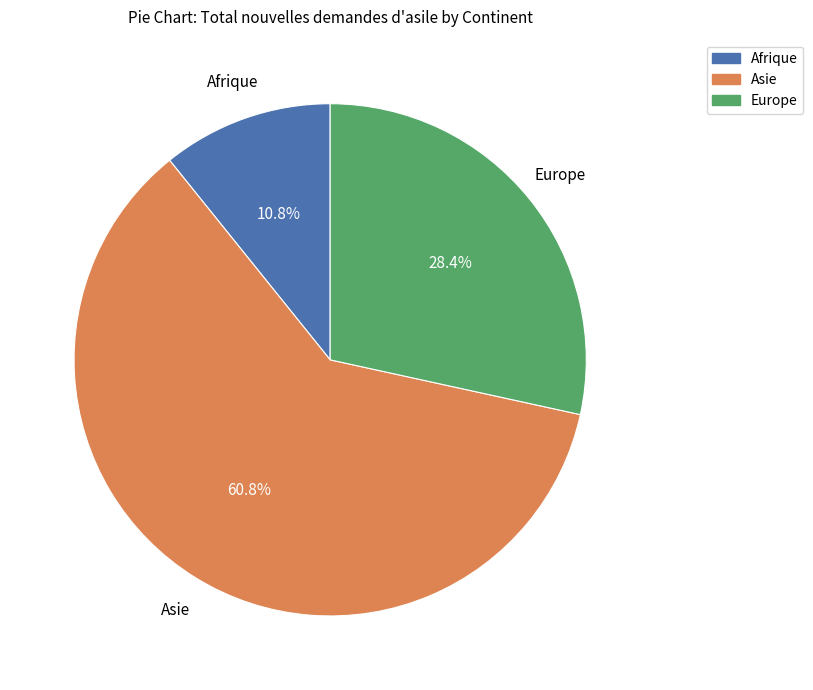

What percentage is the Europe slice, to the nearest percent?

28%